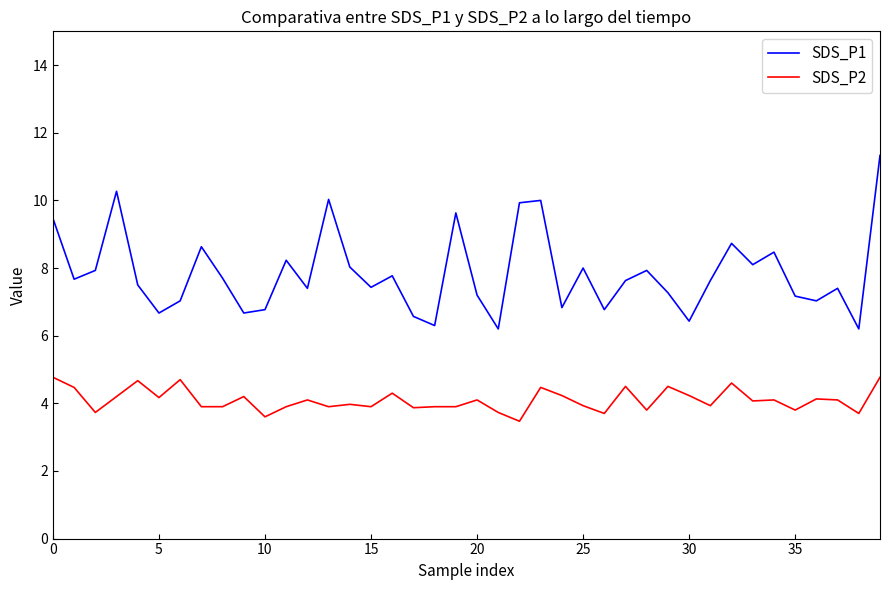

Which series has the widest spread of values?

SDS_P1